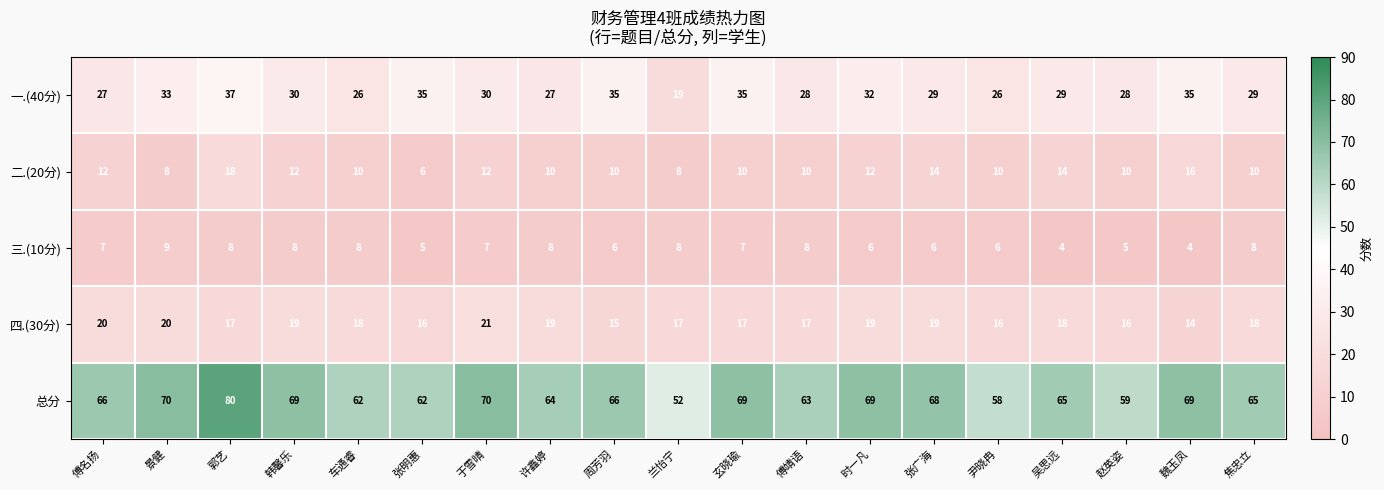

How many values in the 一.(40分) series are below 29?

7